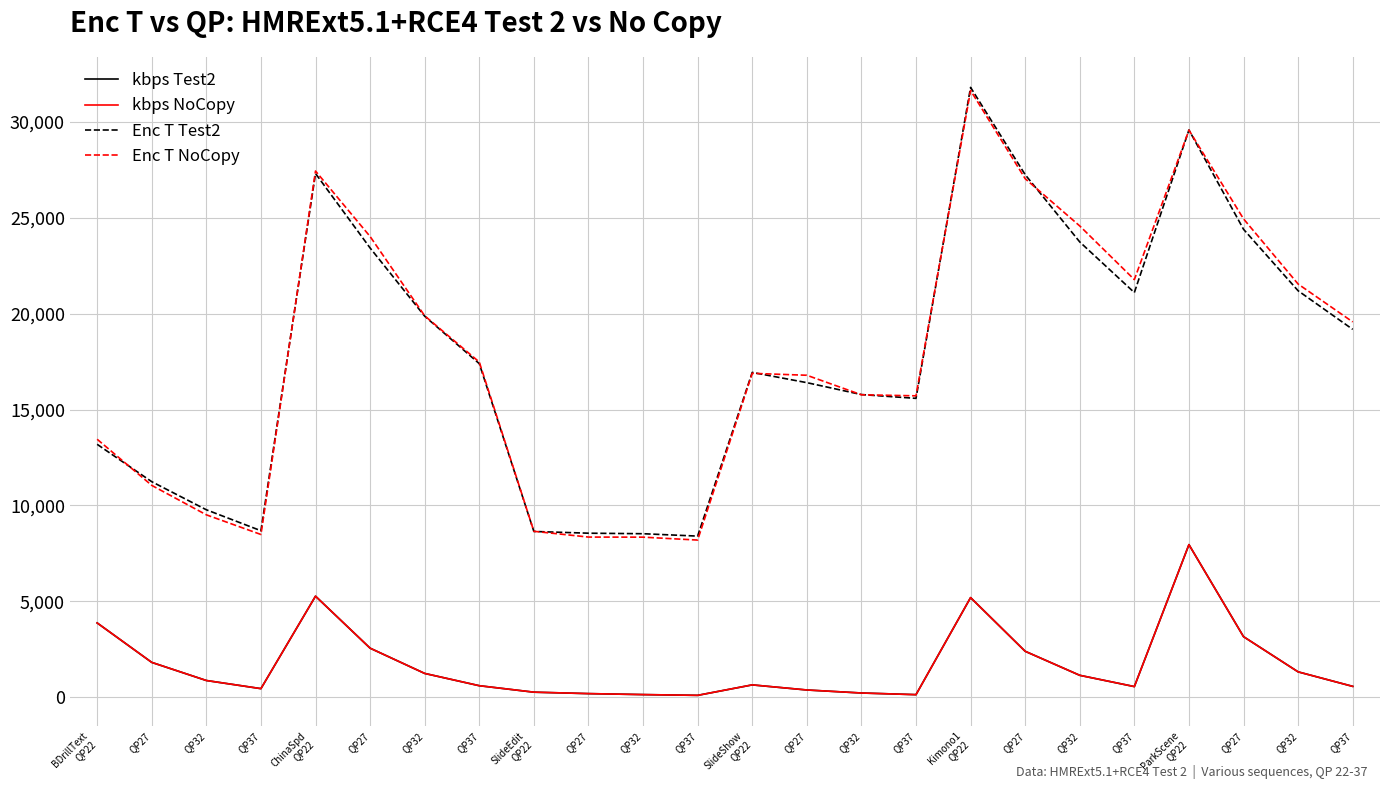

The kbps NoCopy series shows 5427.9 at ParkScene
QP22. True or false?

False